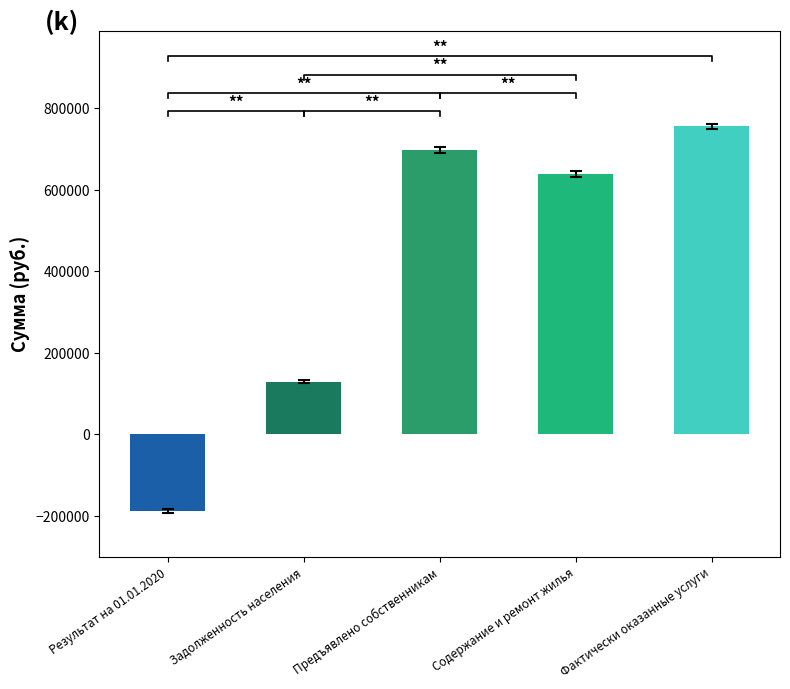

Which label corresponds to the largest value in the chart?

Фактически оказанные услуги